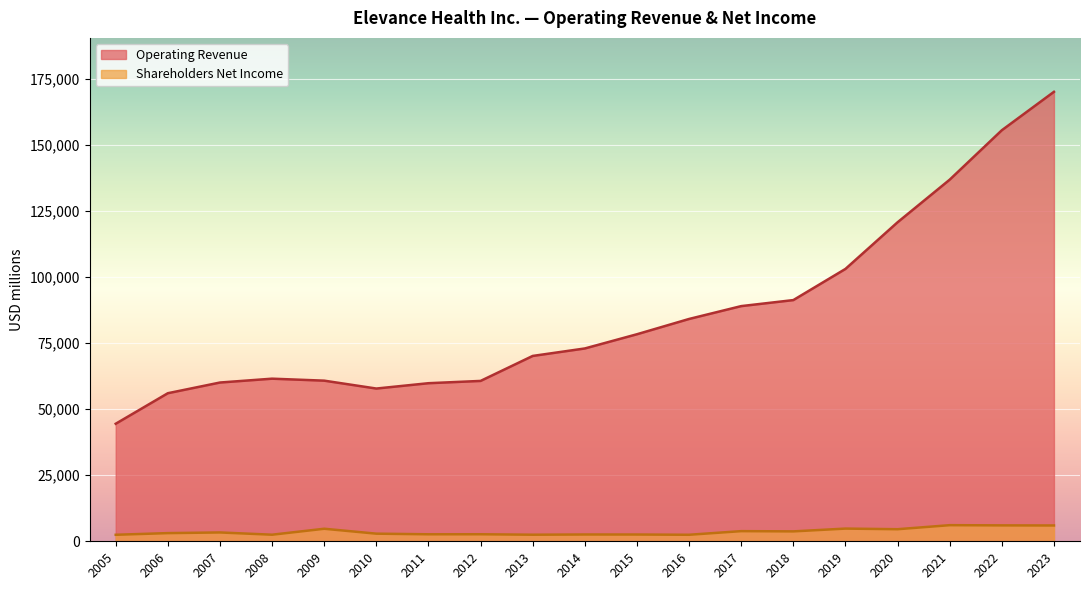

The Shareholders Net Income series shows 3750 at 2018. True or false?

True